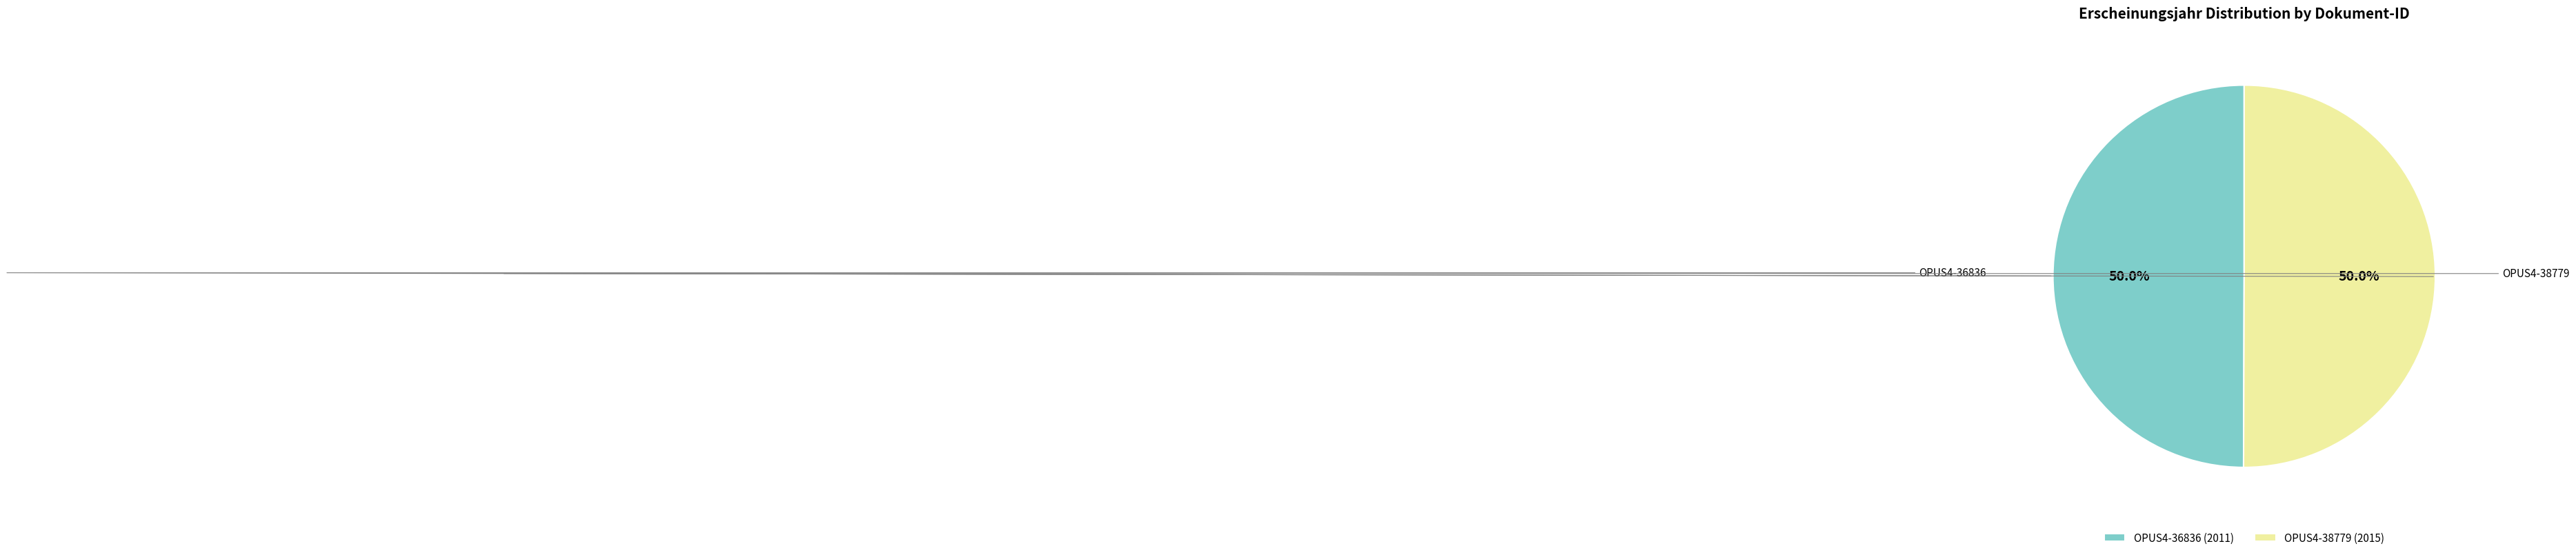

Approximately how many times larger is the value at OPUS4-36836 (2011) compared to OPUS4-38779 (2015)?

1.0